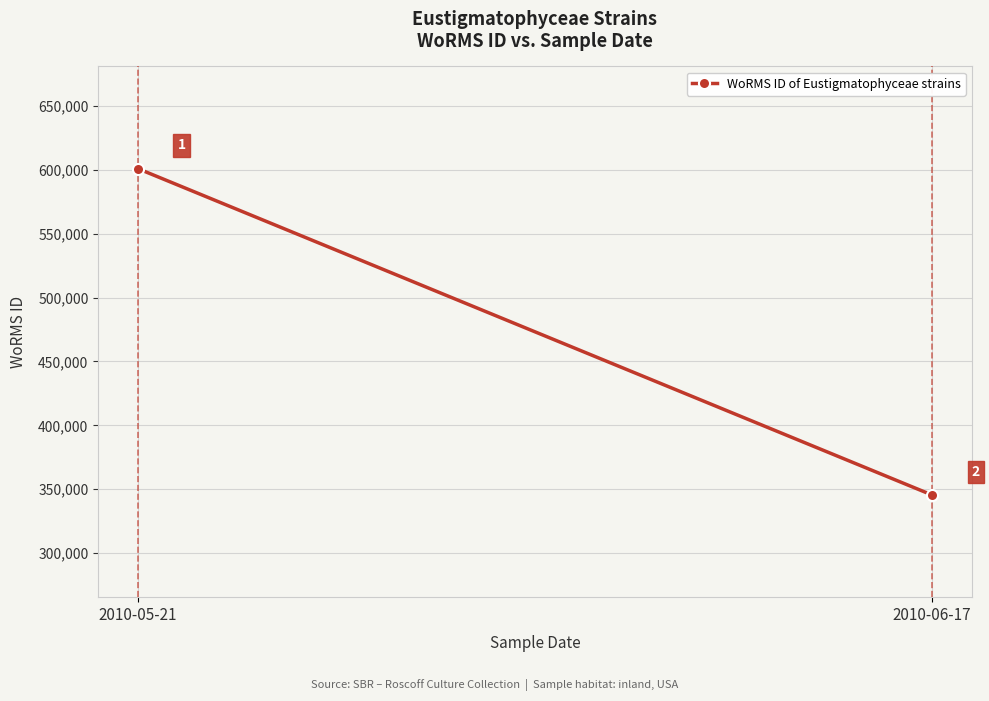

What is the difference between the values at 2010-05-21 and 2010-06-17?

255523